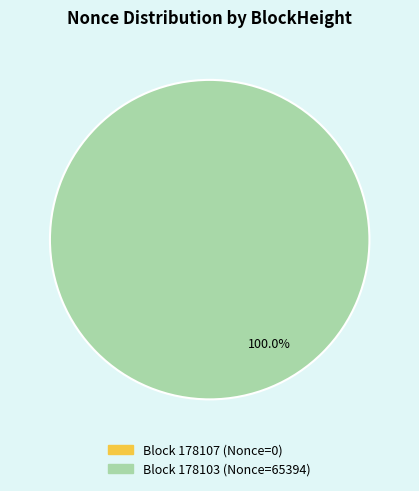

Rank the categories by value from lowest to highest.

178107, 178103